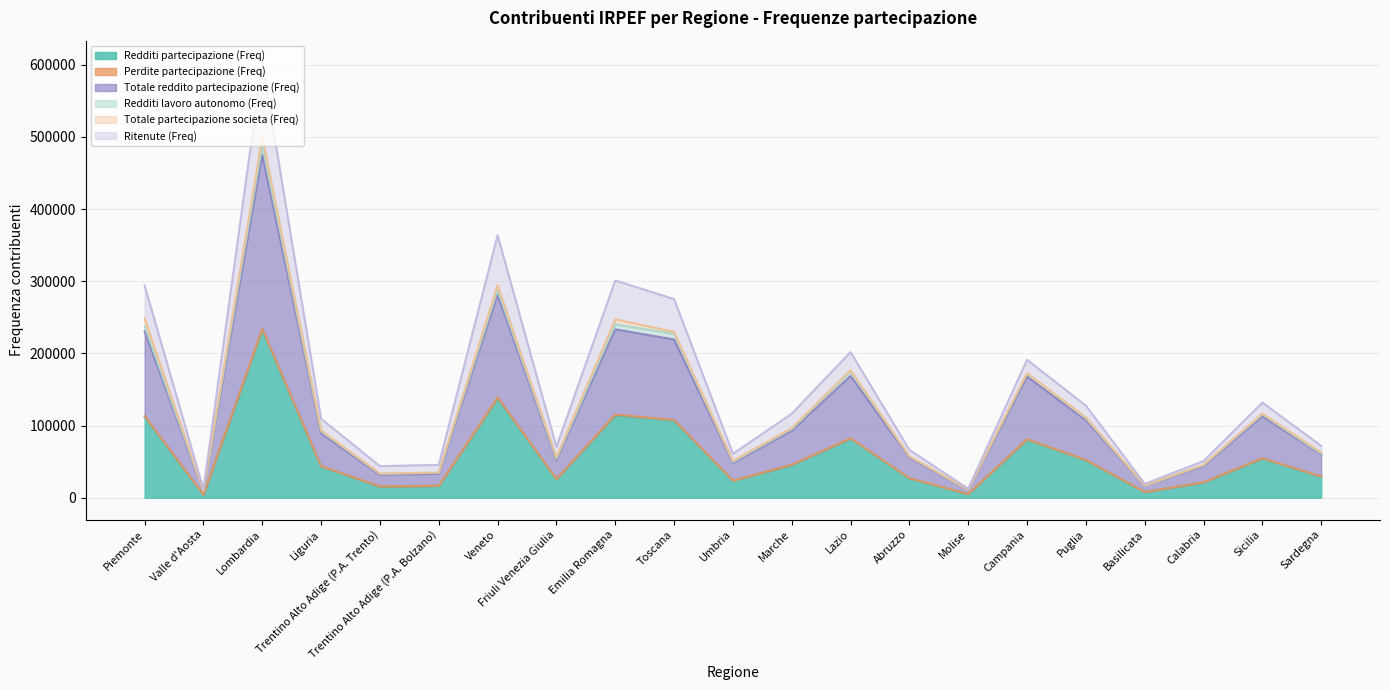

What is the sum of the Ritenute (Freq) values at Trentino Alto Adige (P.A. Bolzano) and Campania?

236796